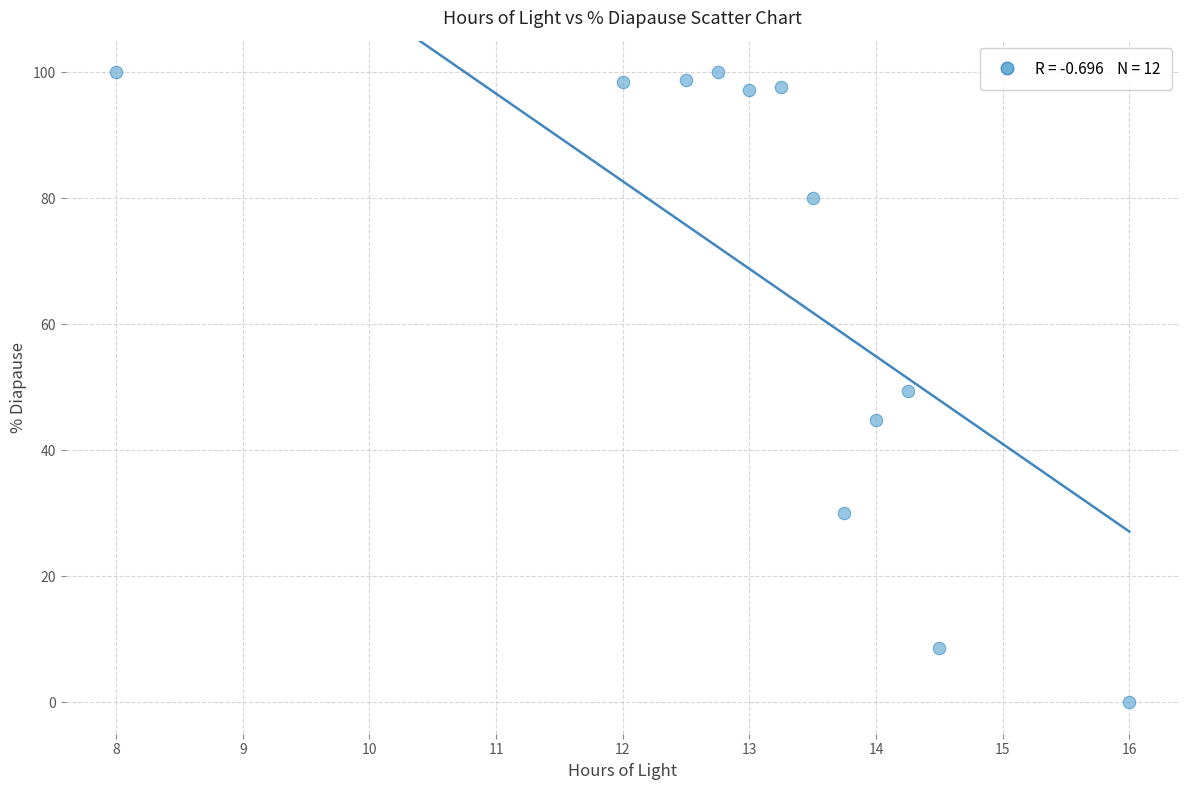

What is the average Y value?

67.0